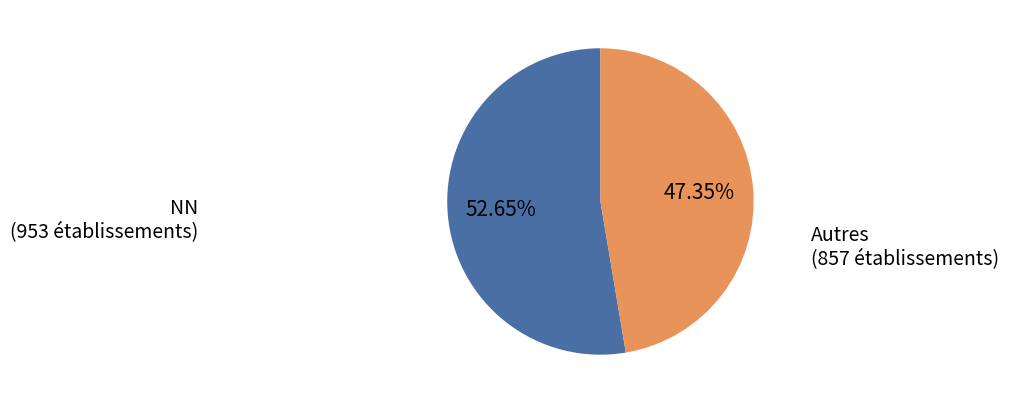

Is there any slice that represents more than half of the pie?

Yes